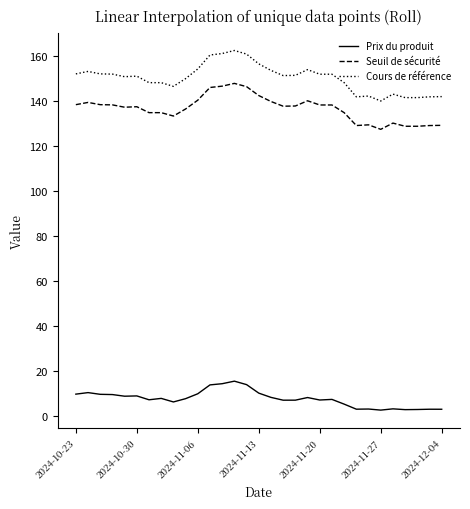

What are all the series names shown in the legend?

Prix du produit, Seuil de sécurité, Cours de référence